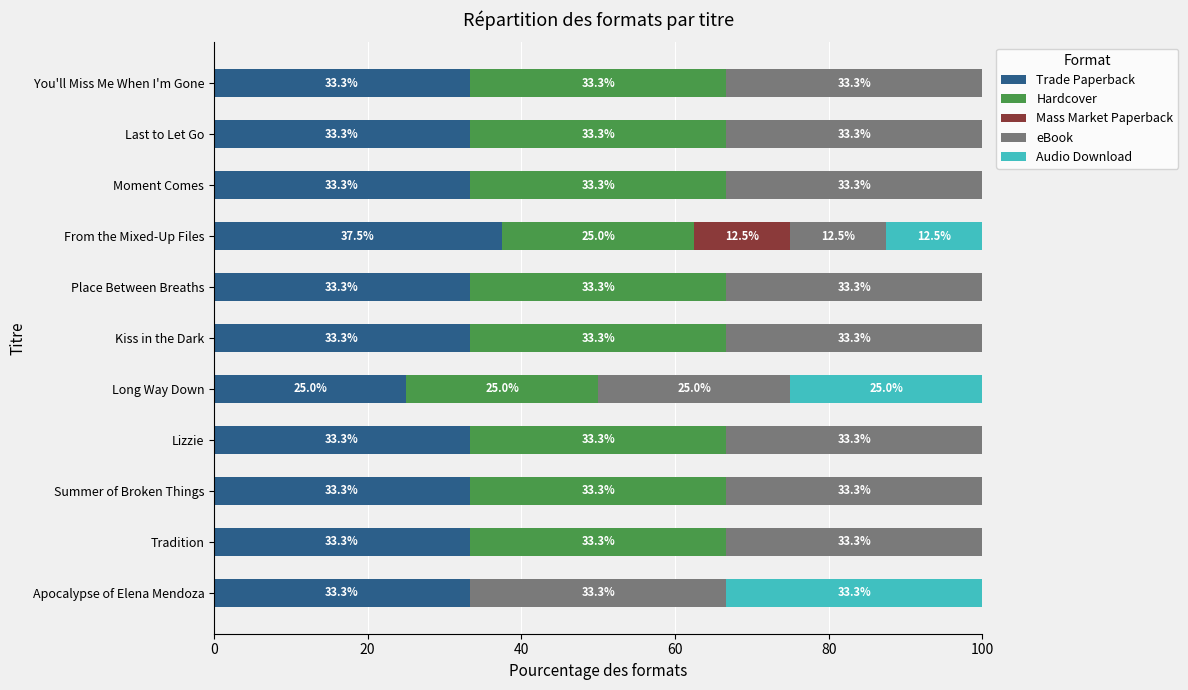

What is the maximum value for Trade Paperback?

37.5